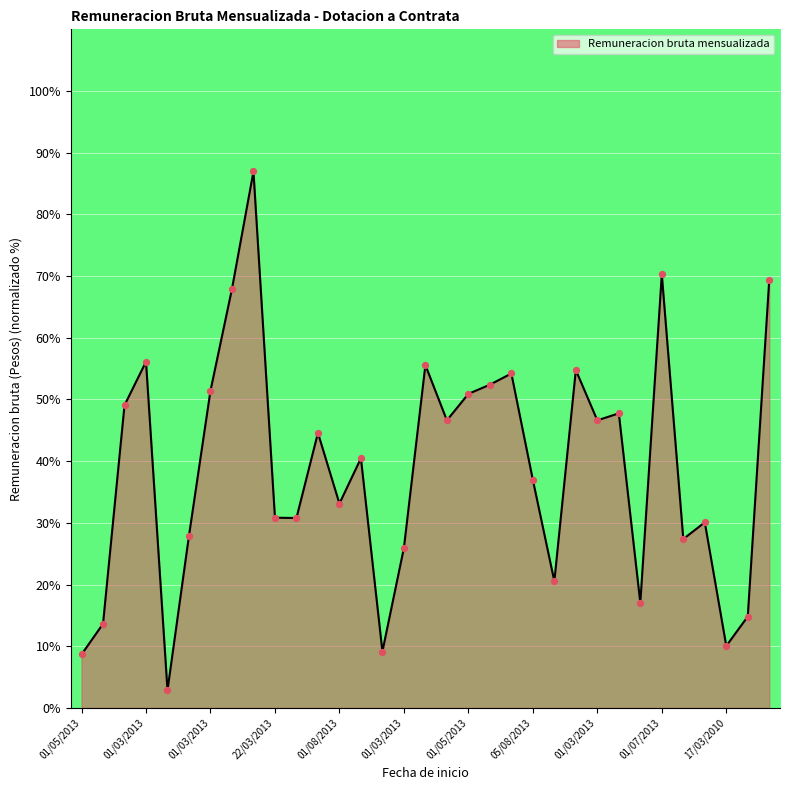

What is the difference between the maximum and minimum values?

84.1